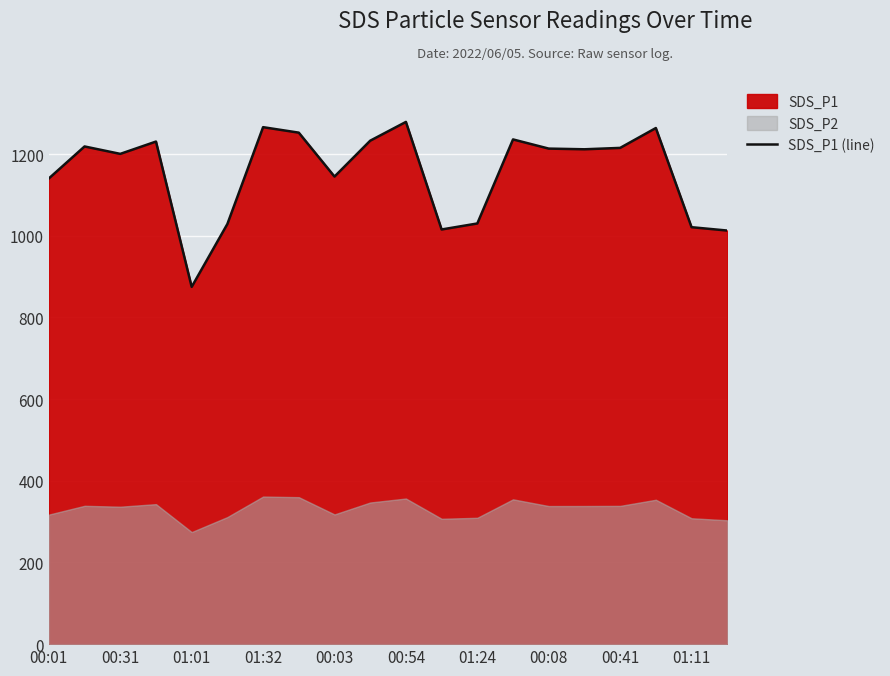

True or false: SDS_P1 (line) has a value of 1215.2 at 00:41.

True